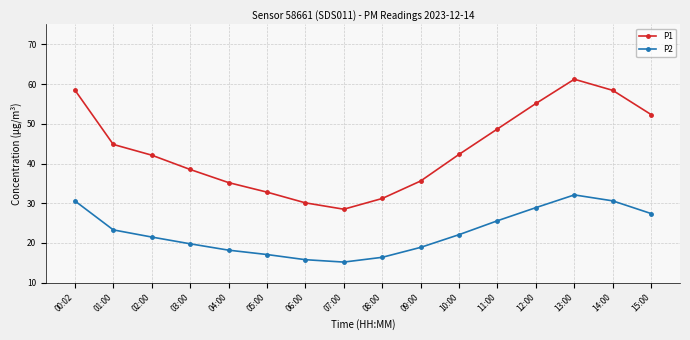

What position from the right is 11:00?

5